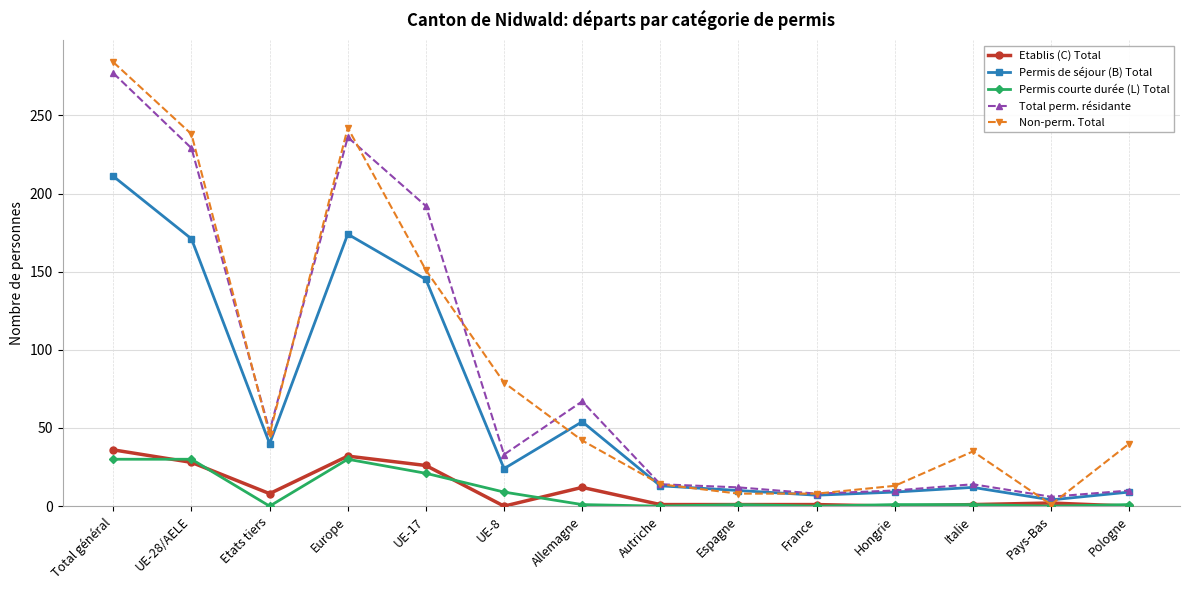

At which category does Etablis (C) Total reach its first local peak?

Europe